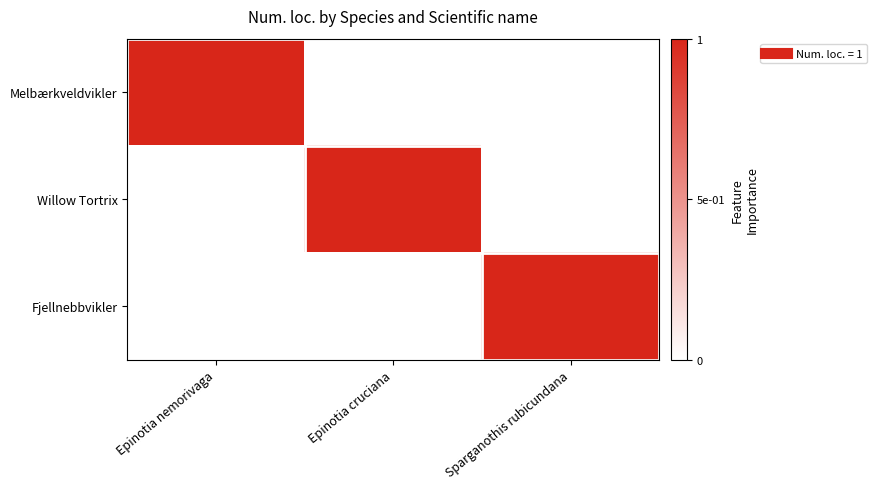

Rank the series at Epinotia nemorivaga from highest to lowest value.

Melbærkveldvikler, Willow Tortrix, Fjellnebbvikler